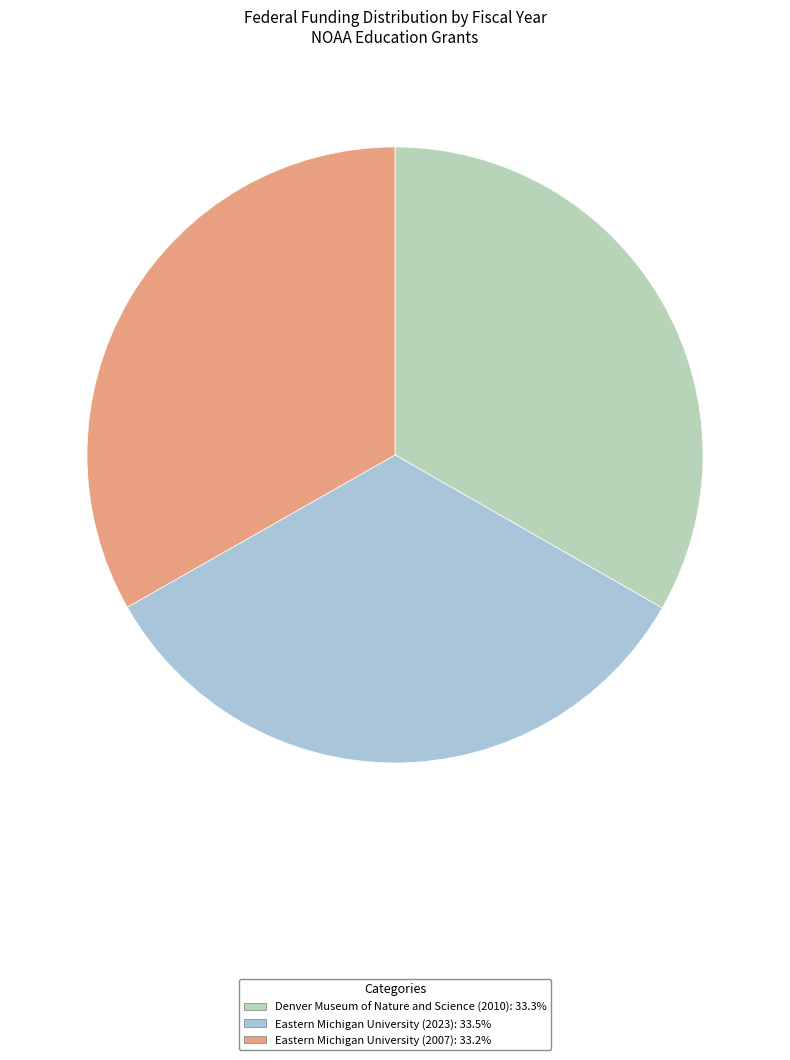

How many segments does this pie chart have?

3